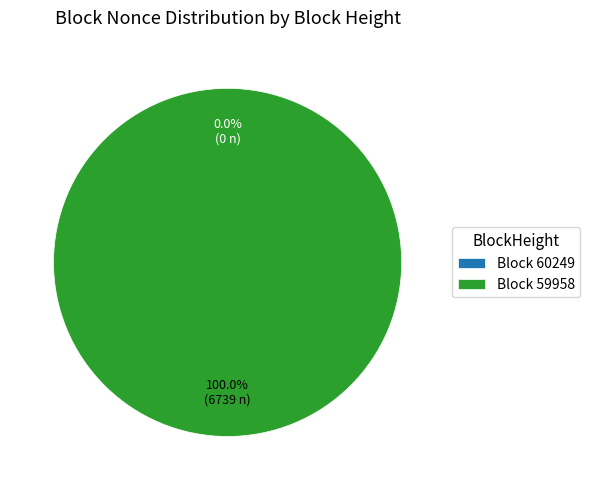

Is the sum of 60249 and 59958 greater than half?

Yes